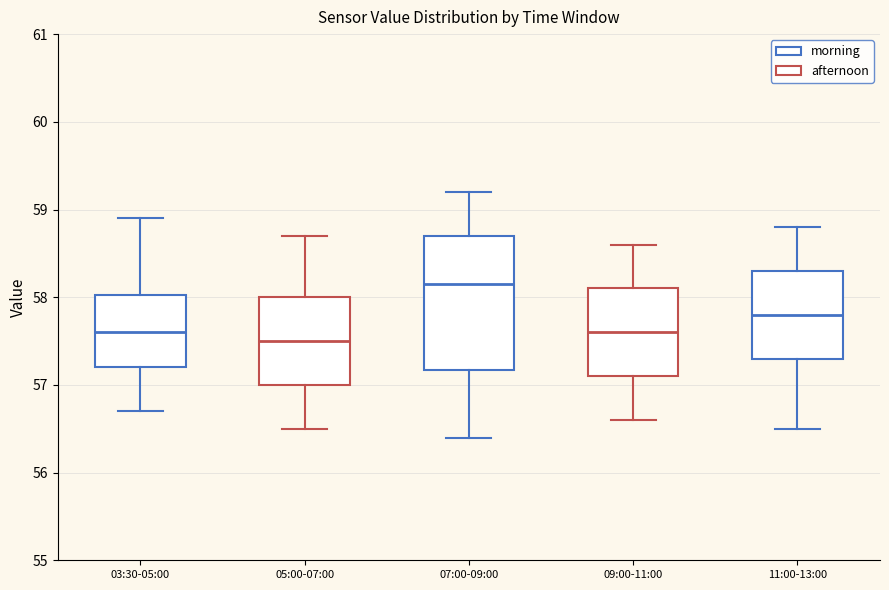

Reading left to right, transcribe this box plot: for each box, give where its median line is, the range the box spans, and where its two whiskers end, as read against the y-axis. The values are not printed on the chart, so give them approximately, as read against the axis.

03:30-05:00: median 57.6, box 57.2 to 58.0, whiskers 56.7 to 58.9
05:00-07:00: median 57.5, box 57.0 to 58.0, whiskers 56.5 to 58.7
07:00-09:00: median 58.2, box 57.2 to 58.7, whiskers 56.4 to 59.2
09:00-11:00: median 57.6, box 57.1 to 58.1, whiskers 56.6 to 58.6
11:00-13:00: median 57.8, box 57.3 to 58.3, whiskers 56.5 to 58.8